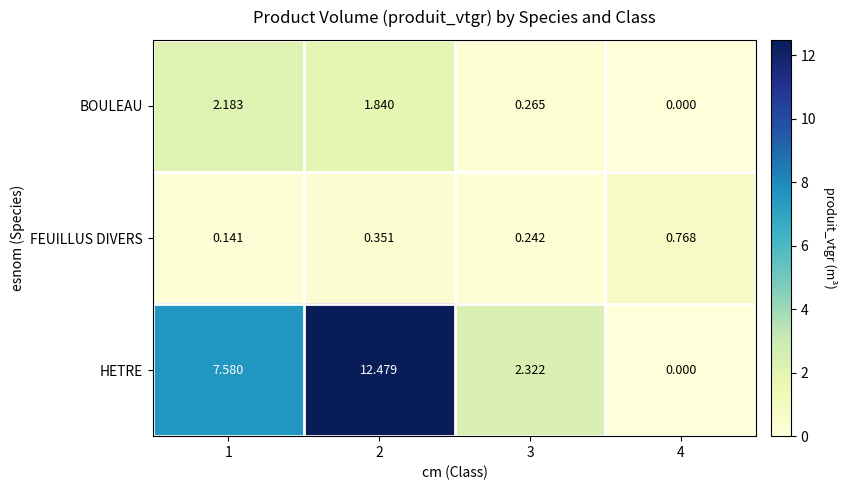

Which series has the widest spread of values?

HETRE